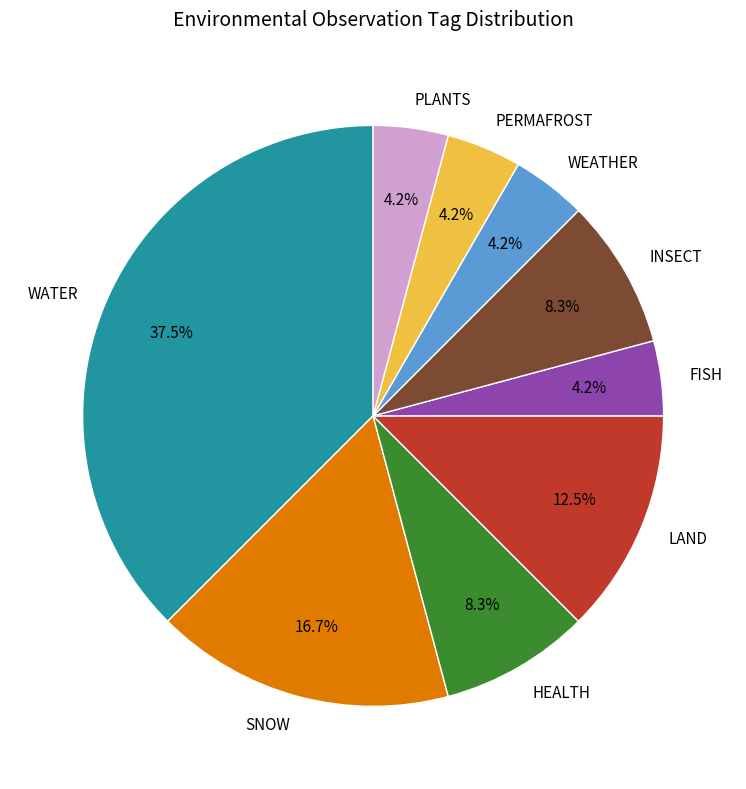

To the nearest percent, what portion does FISH represent?

4%